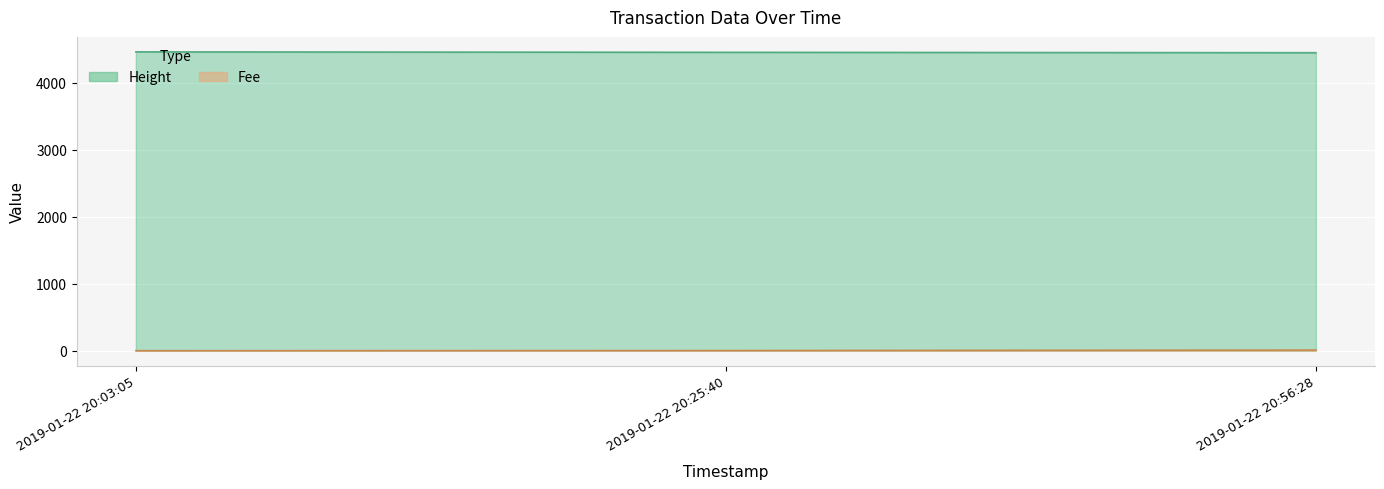

Rank the series by their maximum value, from lowest to highest.

Fee, Height